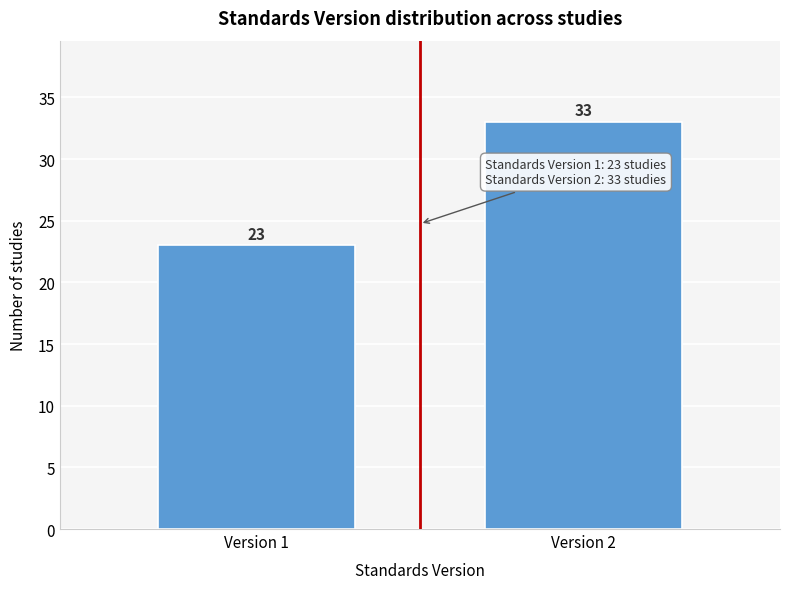

Reading left to right, transcribe all the data shown in this chart.

23	33